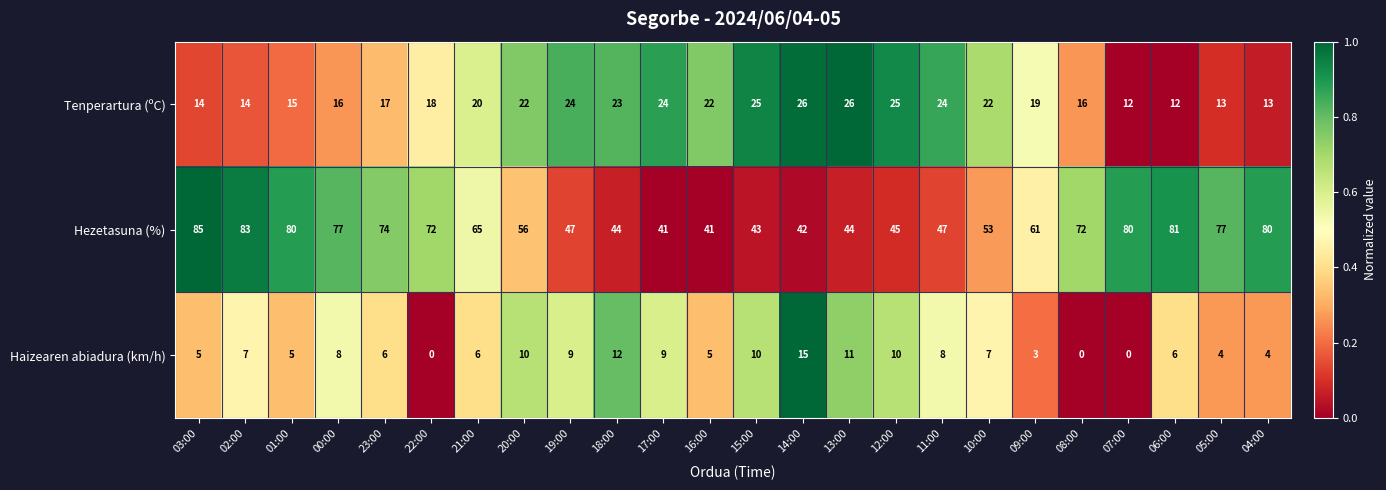

Which series changed the most between 08:00 and 04:00?

Hezetasuna (%)